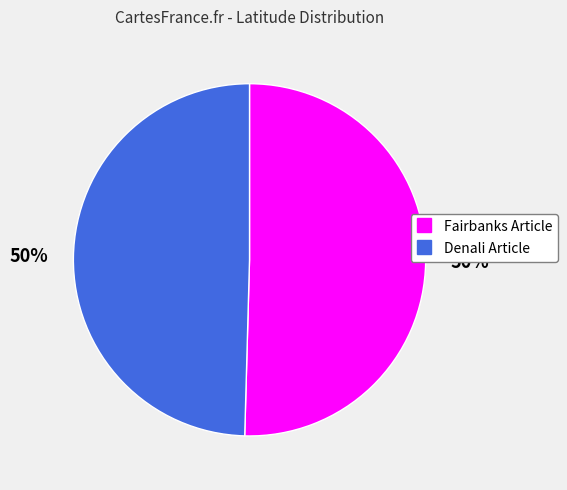

To the nearest percent, what percentage of the pie is Fairbanks Article?

50%